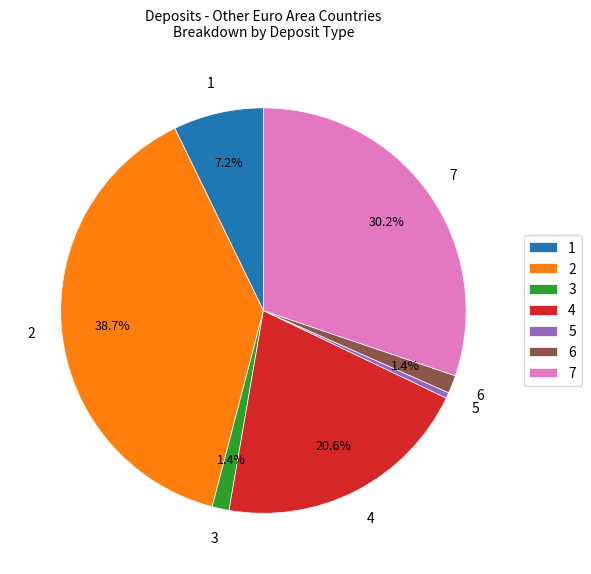

Between 7 and 4, which is larger?

7